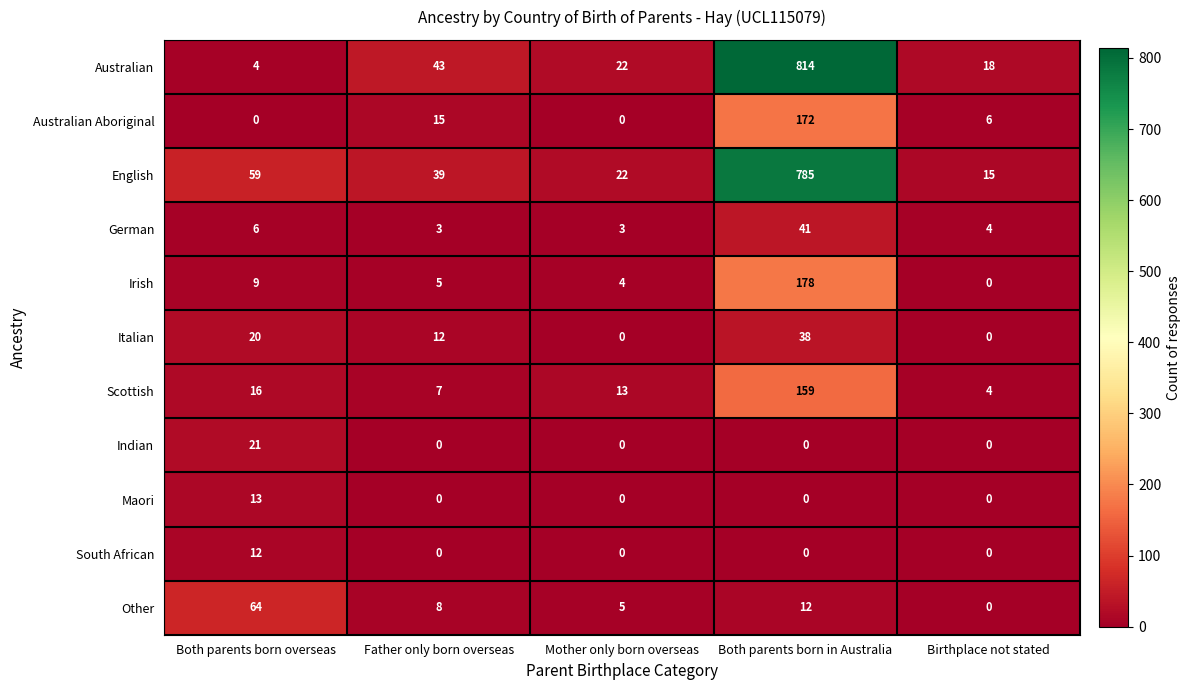

At how many categories does at least one series exceed 303?

1